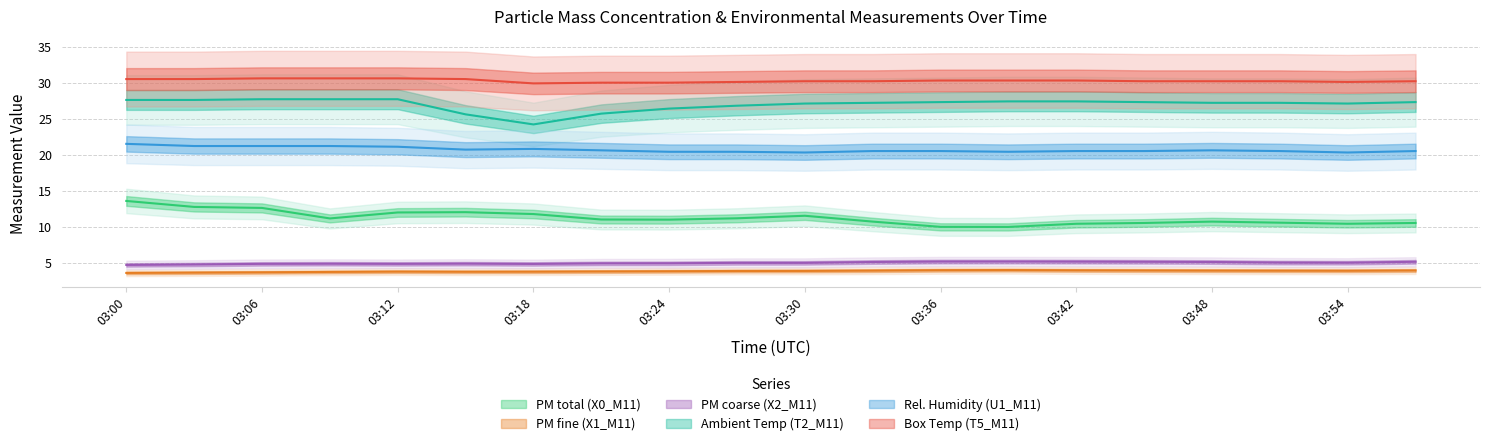

How many lines are shown in the chart?

6